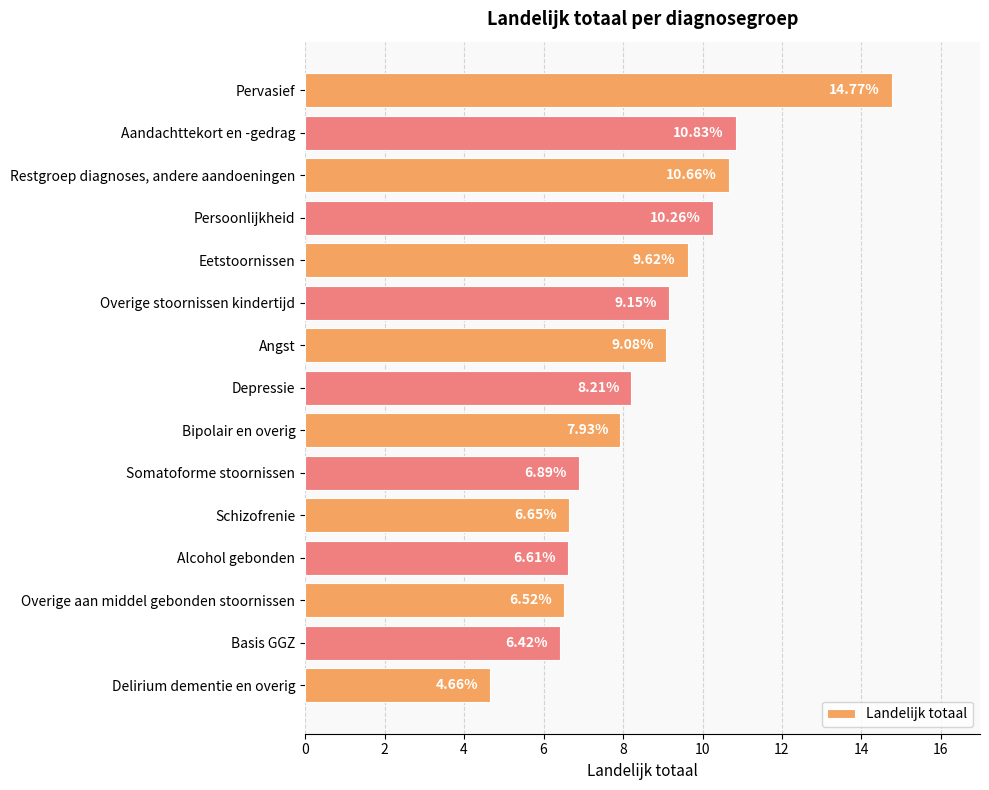

What is the change in value from Restgroep diagnoses, andere aandoeningen to Overige stoornissen kindertijd?

-1.5